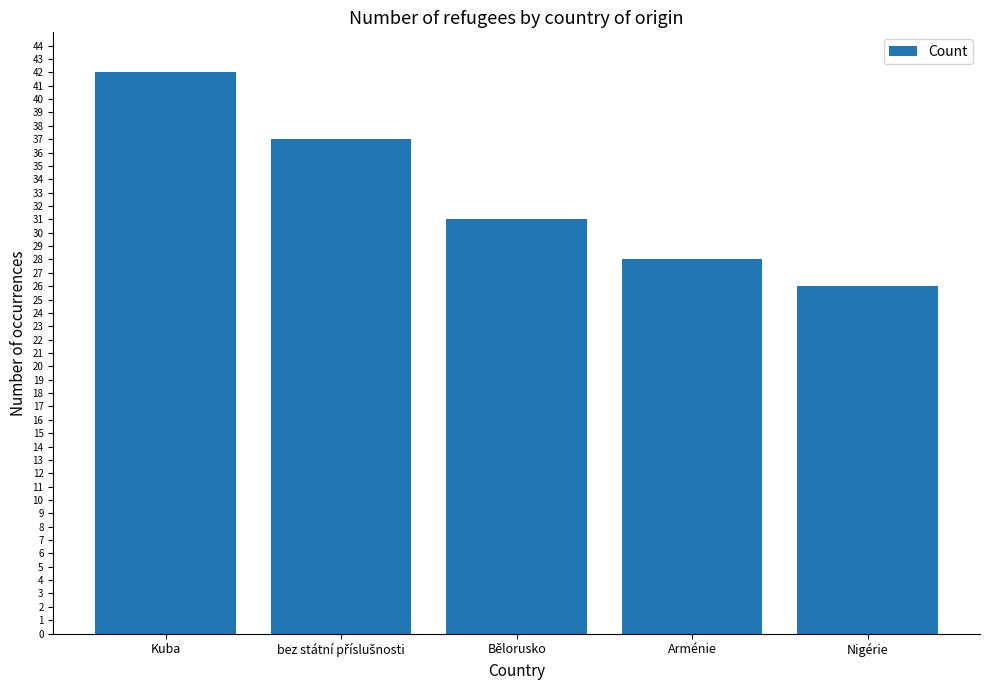

What is the greatest value displayed?

42